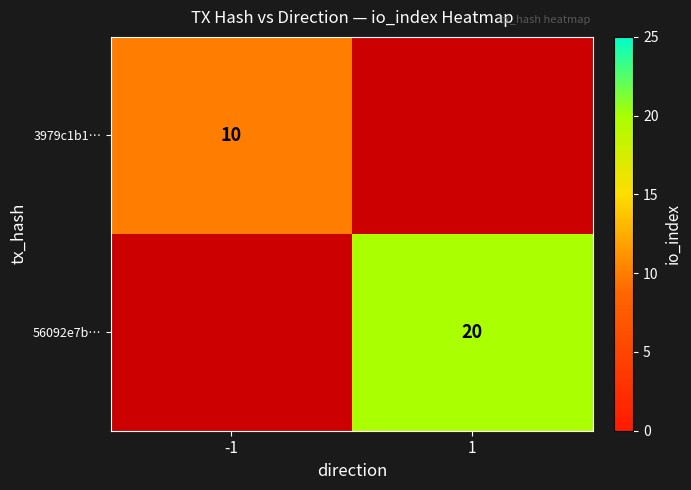

The value of 3979c1b1… at -1 is 6.9. True or false?

False